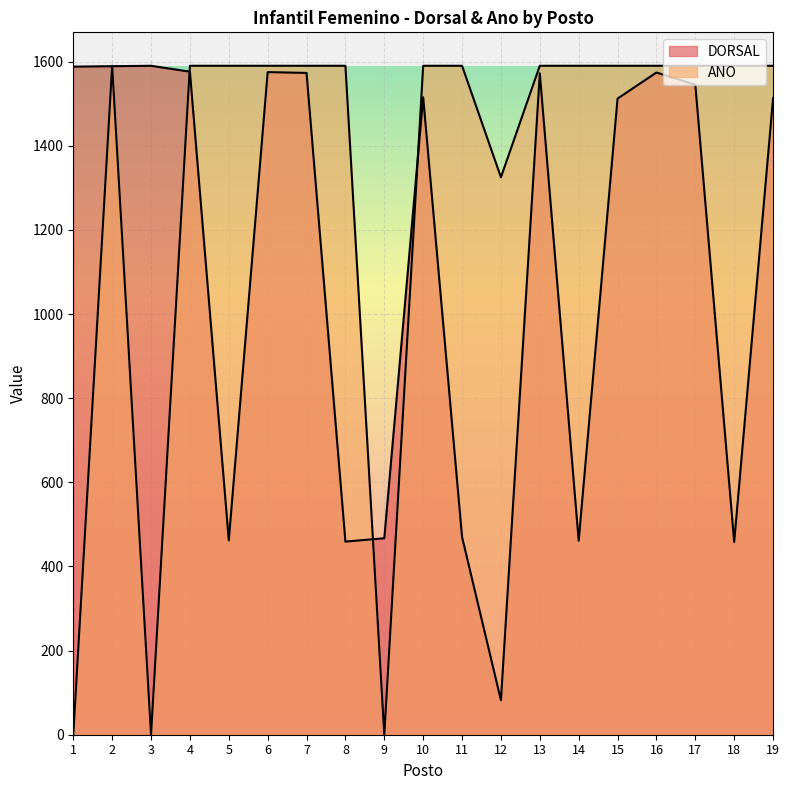

Approximately how many times larger is the value at 4 compared to 6?

1.0